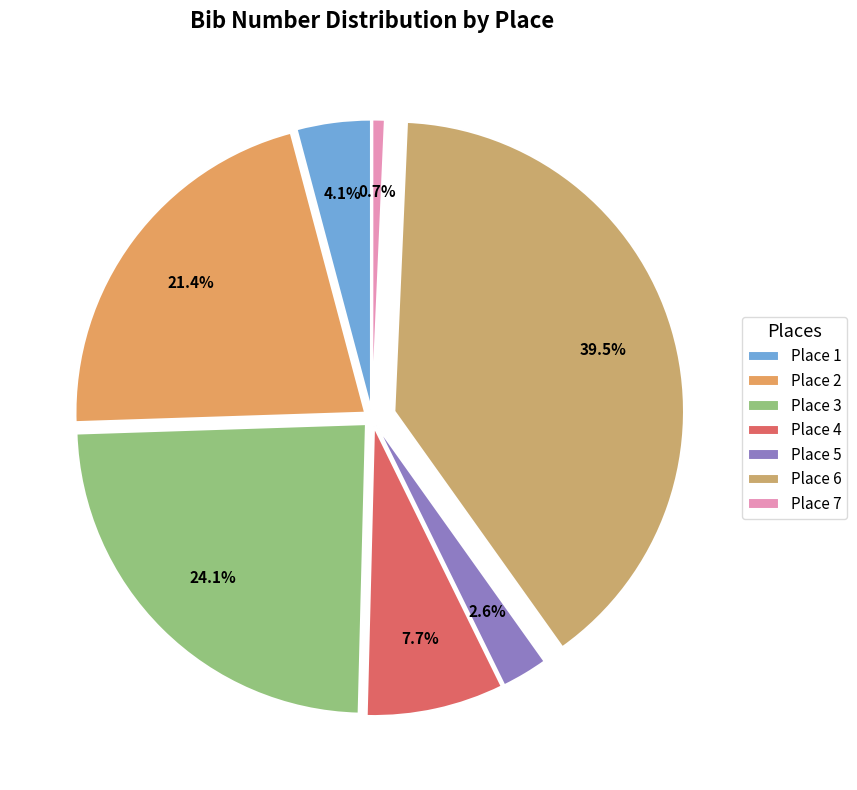

How many slices are in this pie chart?

7